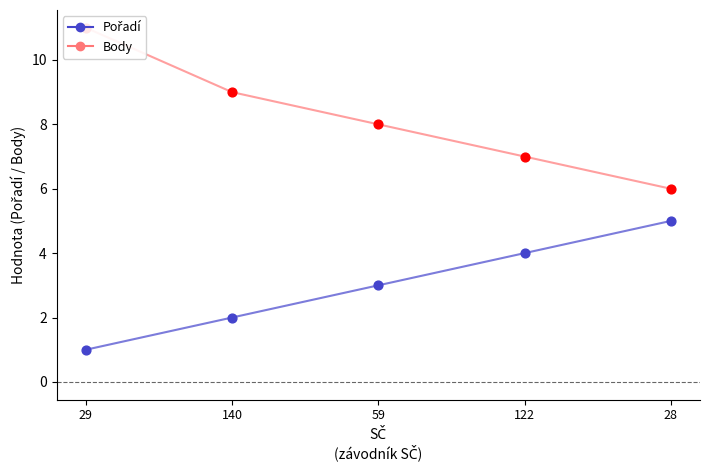

At which category is the sum across all series the highest?

29